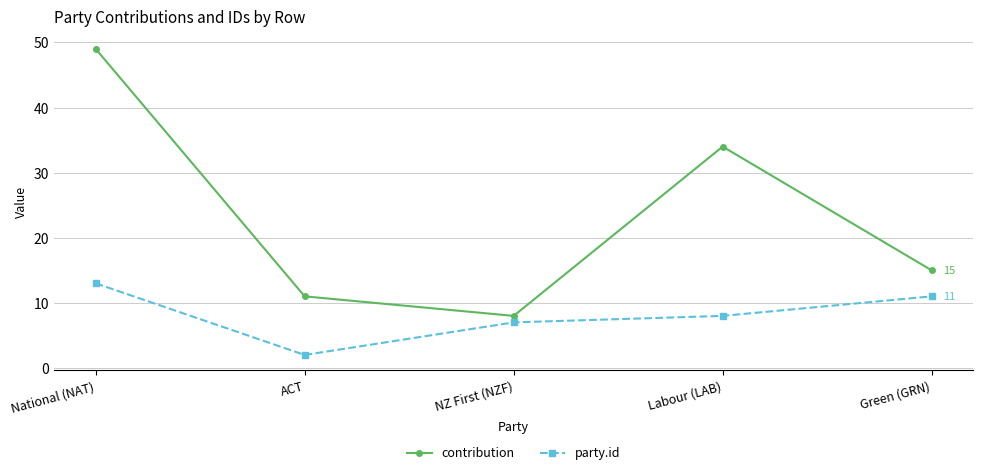

How many values in the party.id series are below 8?

2